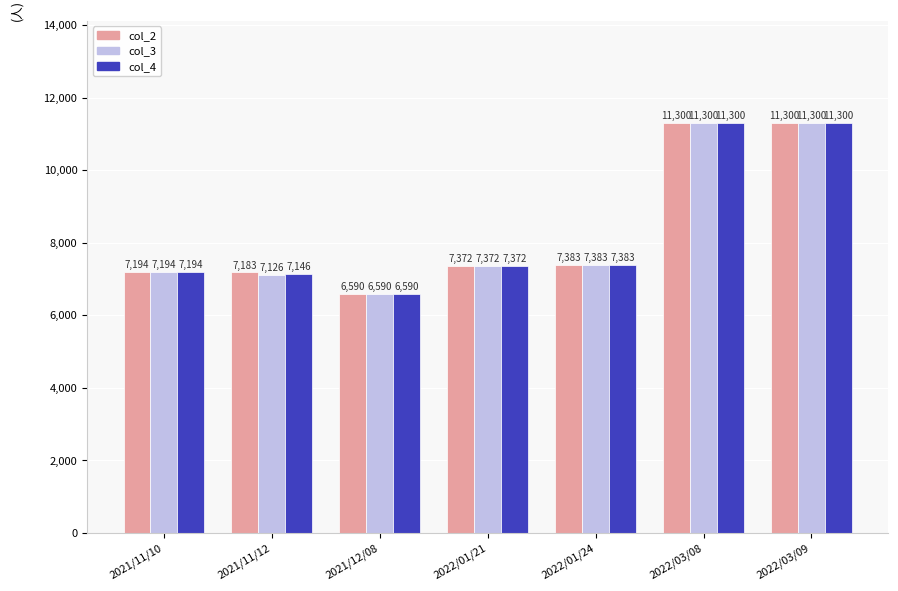

How many groups of bars are there?

7